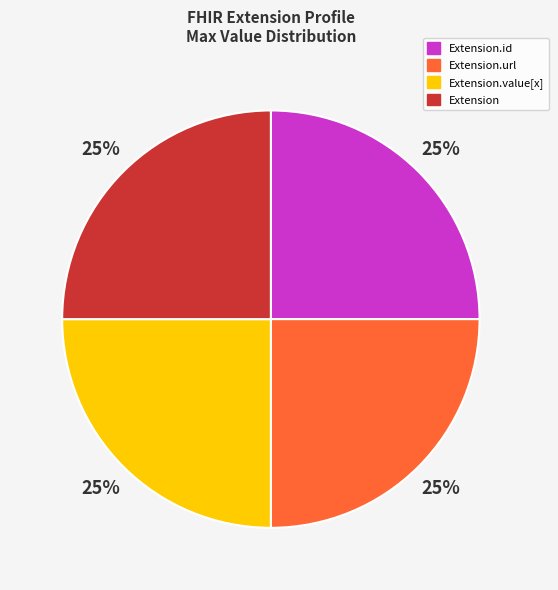

True or false: Extension.value[x] accounts for 25% of the total.

True